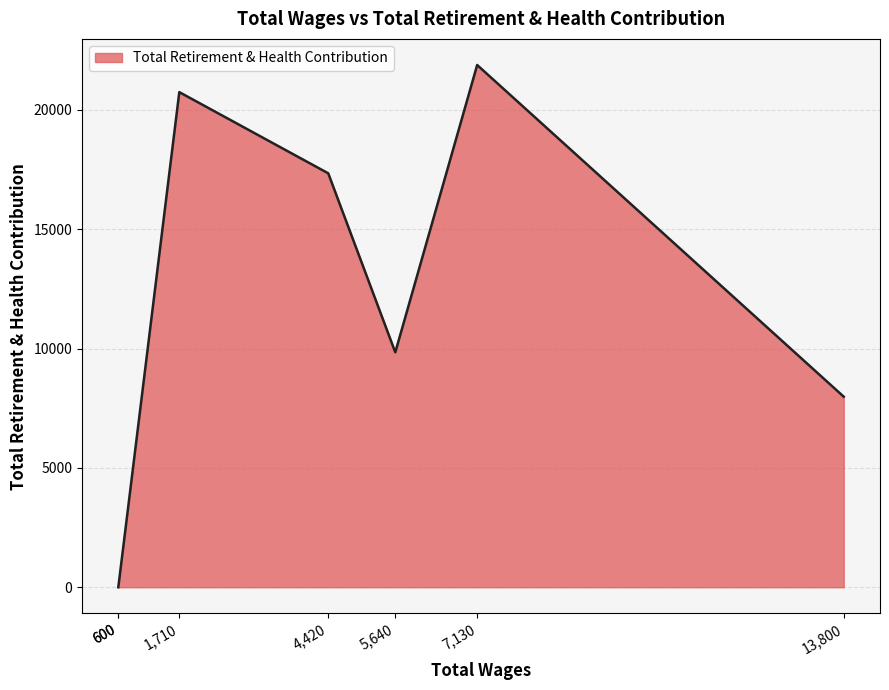

How many data points are above 9842?

3